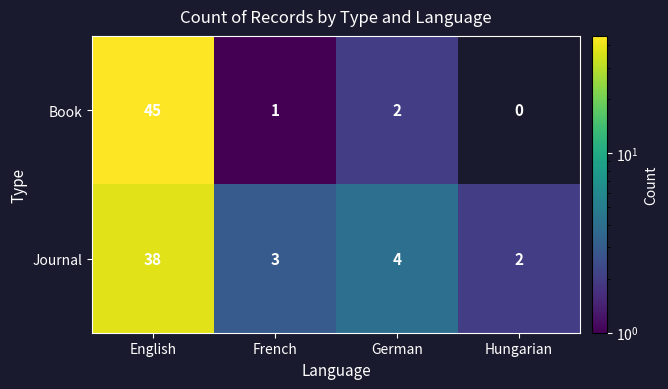

At which label does Journal reach its peak?

English